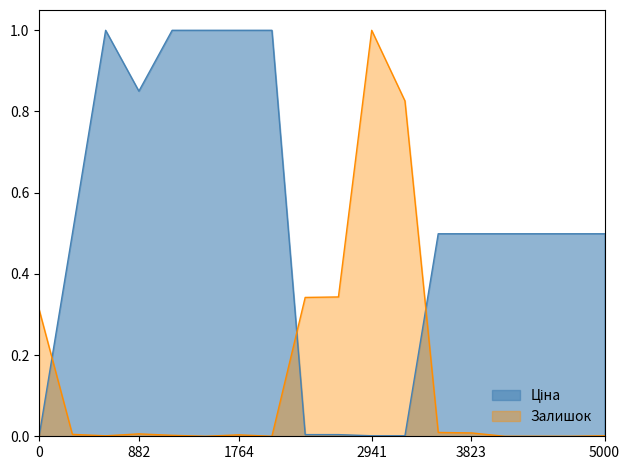

Reading right to left, list all the values displayed in this chart.

Ціна: 0.5	0.5	0.5	0.5	0.5	0.5	0.0	0.0	0.0	0.0	1.0	1.0	1.0	1.0	0.9	1.0	0.5	0.0
Залишок: 0.0	0.0	0.0	0.0	0.0	0.0	0.8	1.0	0.3	0.3	0.0	0.0	0.0	0.0	0.0	0.0	0.0	0.3